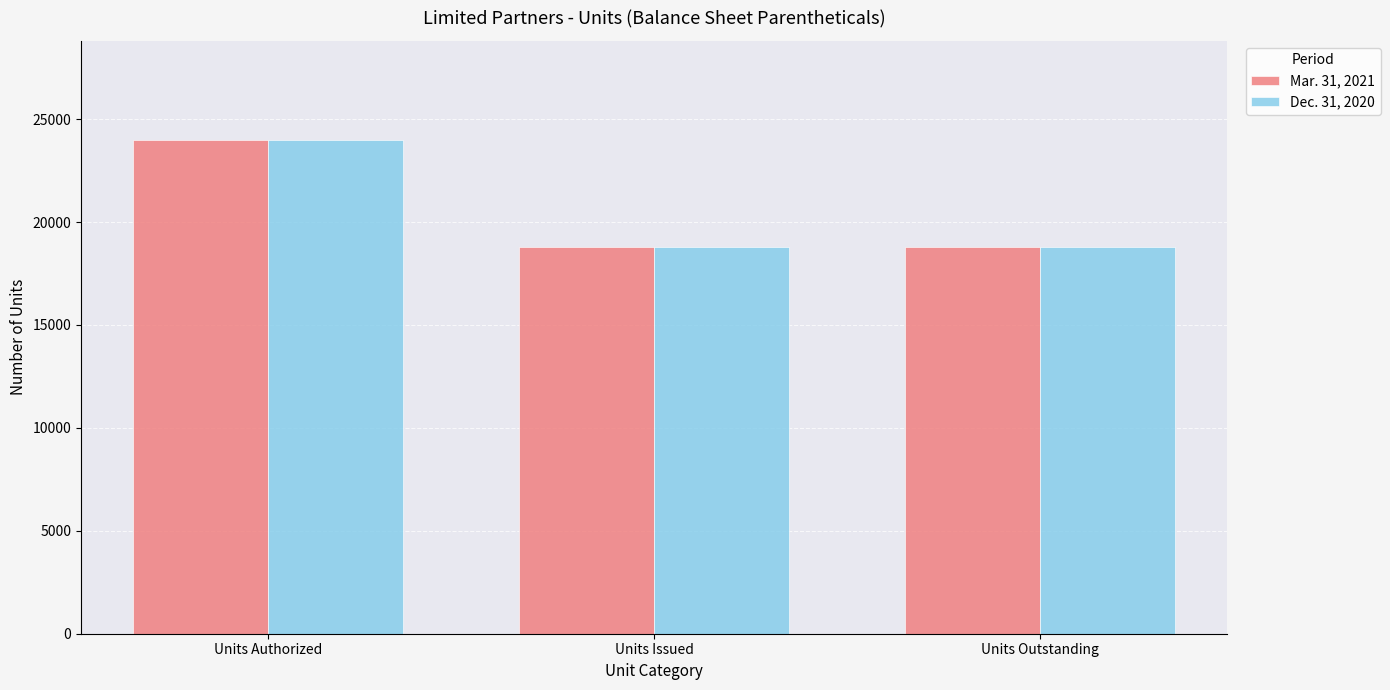

What is the minimum value for Mar. 31, 2021?

18791